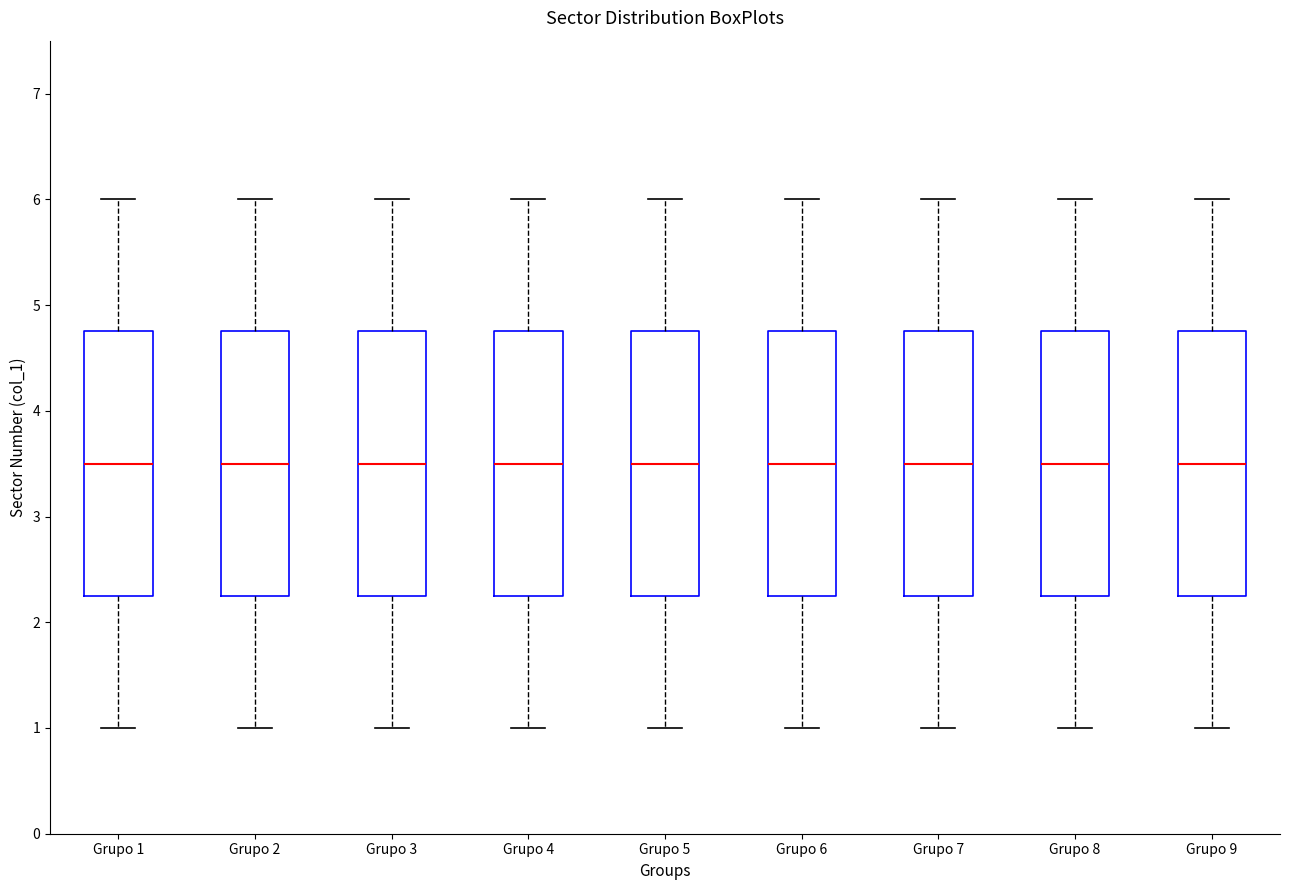

Where is the lower edge of the box for Grupo 6 on the y-axis? The values are not printed on the chart, so give them approximately, as read against the axis.

2.3